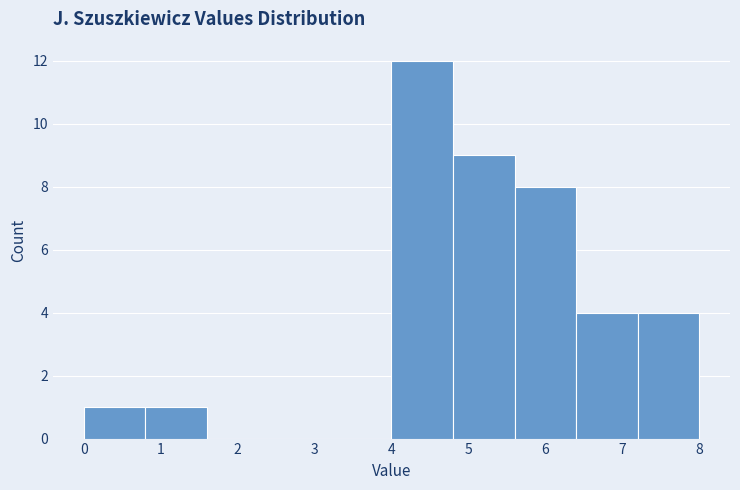

How tall is the bar that spans 4.0 to 4.8 on the x-axis? The values are not printed on the chart, so give them approximately, as read against the axis.

12